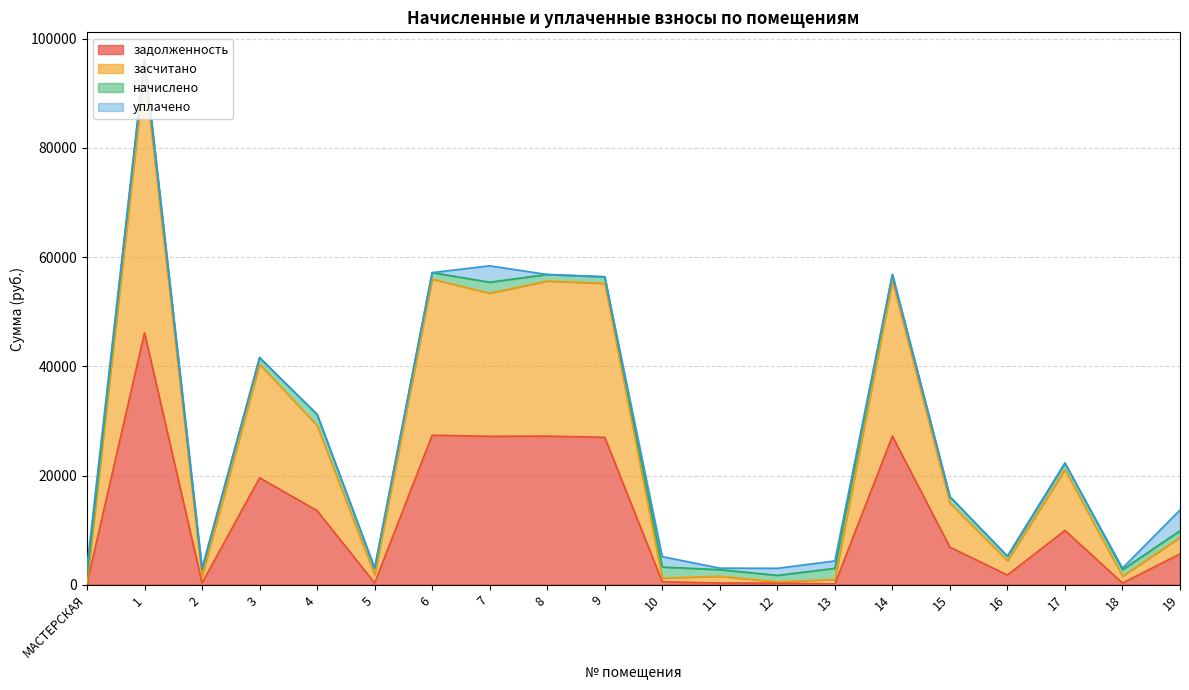

The value of задолженность at 5 is 323.1. True or false?

True